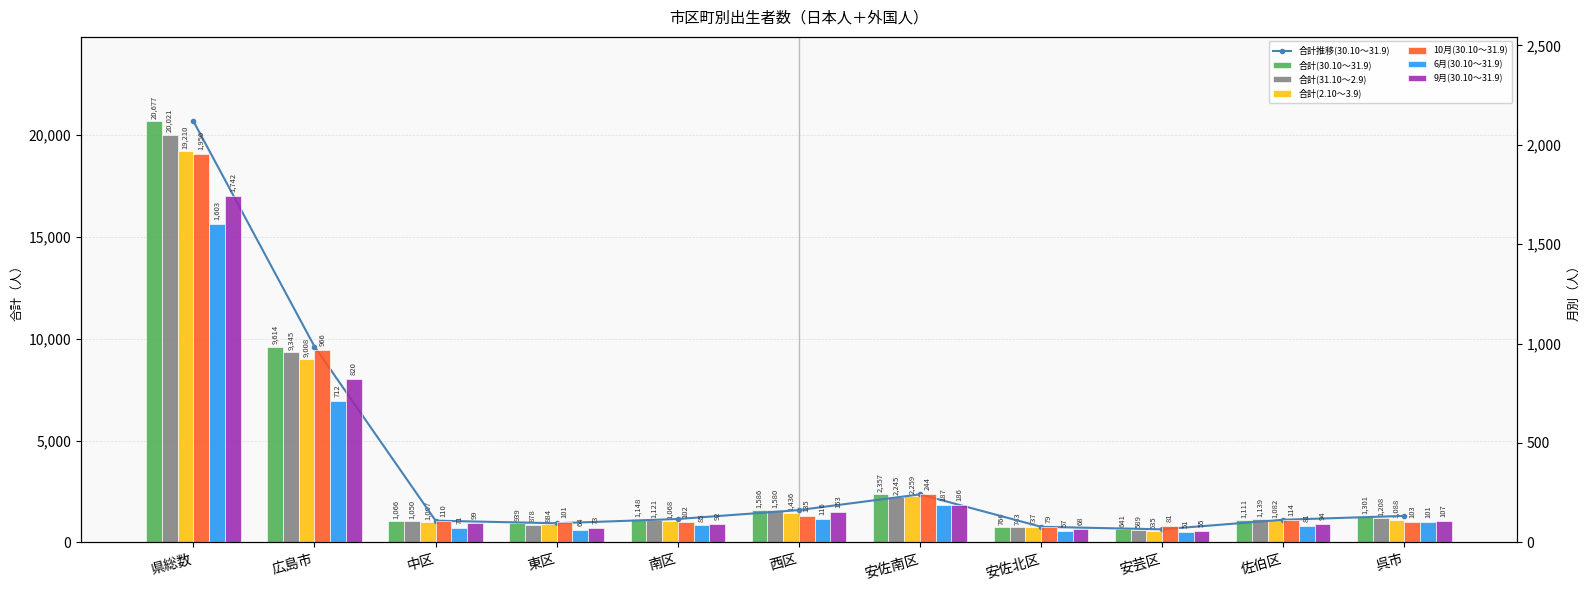

Rank the series by their maximum value, from highest to lowest.

合計(30.10～31.9), 合計(31.10～2.9), 合計(2.10～3.9), 10月(30.10～31.9), 9月(30.10～31.9), 6月(30.10～31.9)